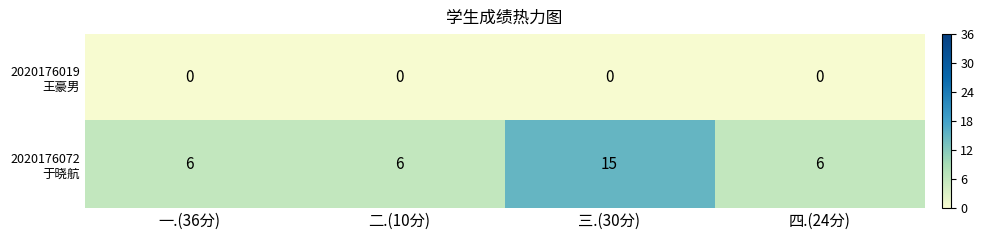

At which category does the chart reach its peak across all series?

三.(30分)